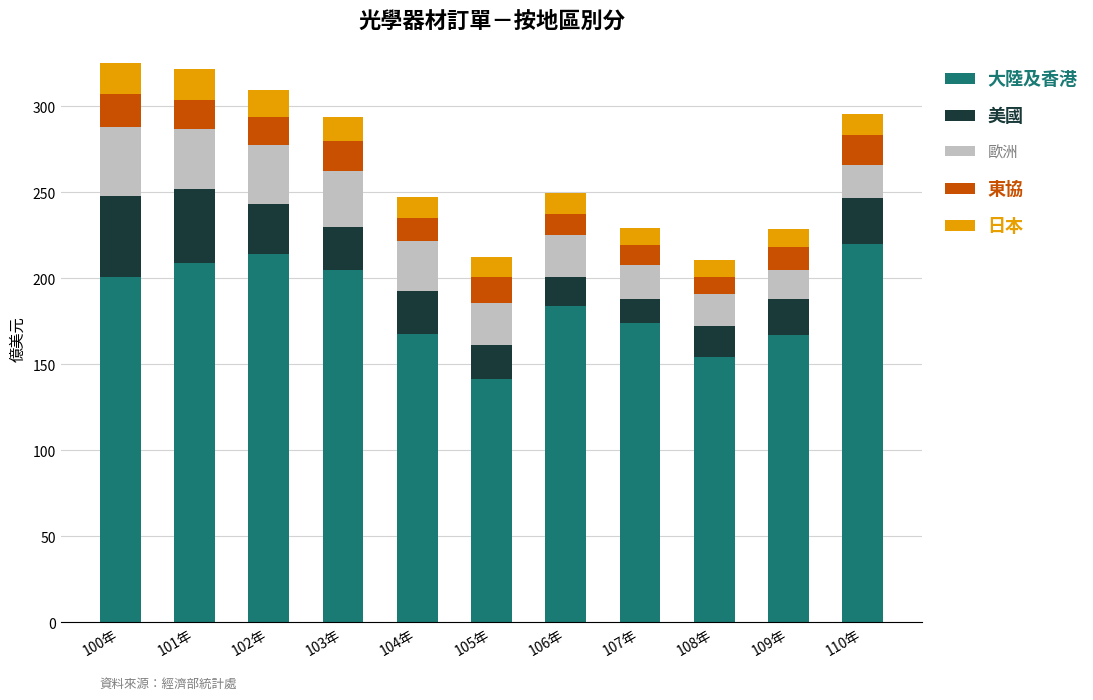

What is the difference between the second highest and minimum values in the 大陸及香港 series?

72.8